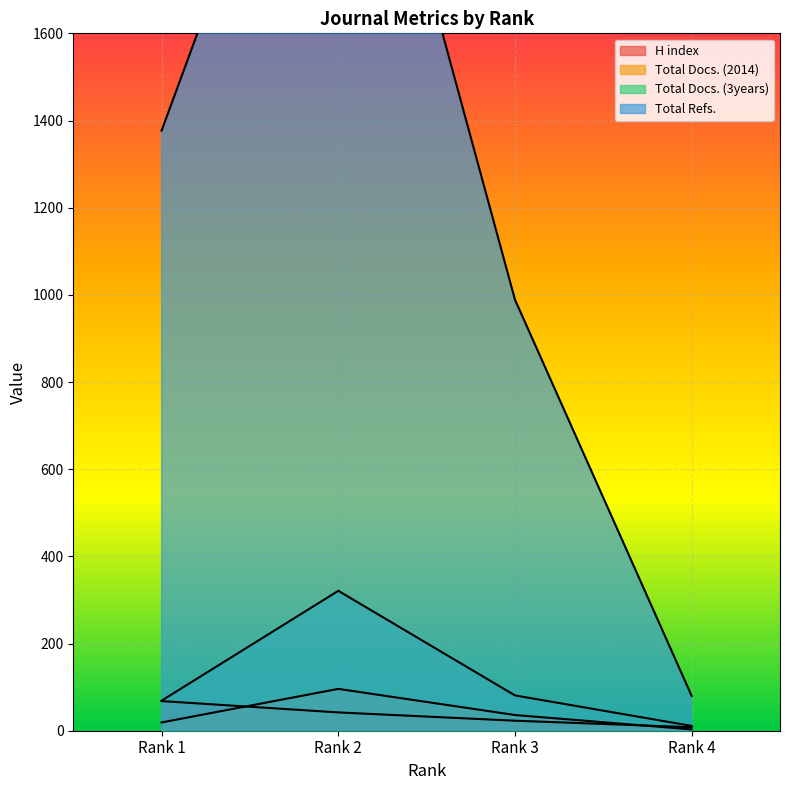

True or false: H index and Total Docs. (3years) intersect in this chart.

False